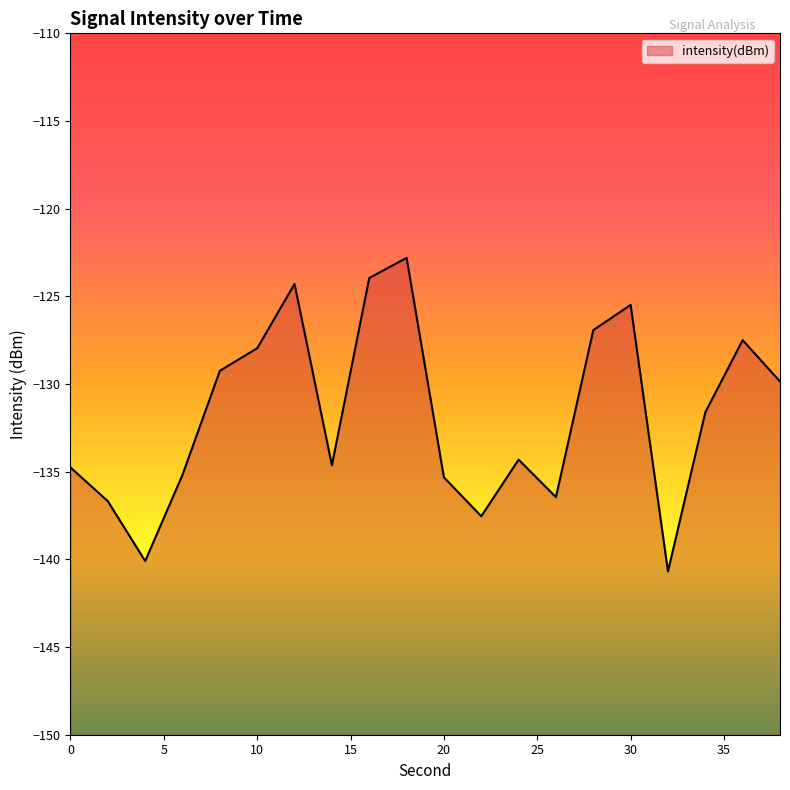

What is the value of the 5th point from the left?

-129.2